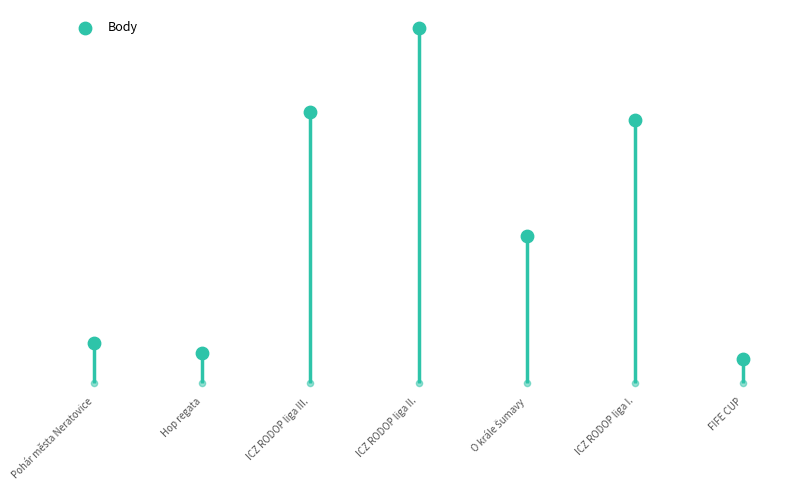

What is the ratio of the value at Pohár města Neratovice to the value at ICZ RODOP liga II.?

0.1